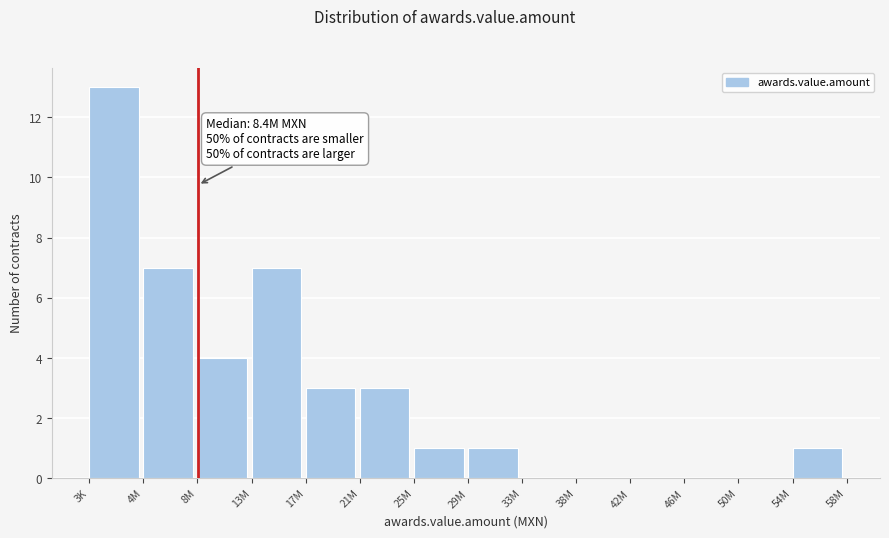

Reading right to left, extract all data points from this chart.

54M=1	50M=0	46M=0	42M=0	38M=0	33M=0	29M=1	25M=1	21M=3	17M=3	13M=7	8M=4	4M=7	3K=13